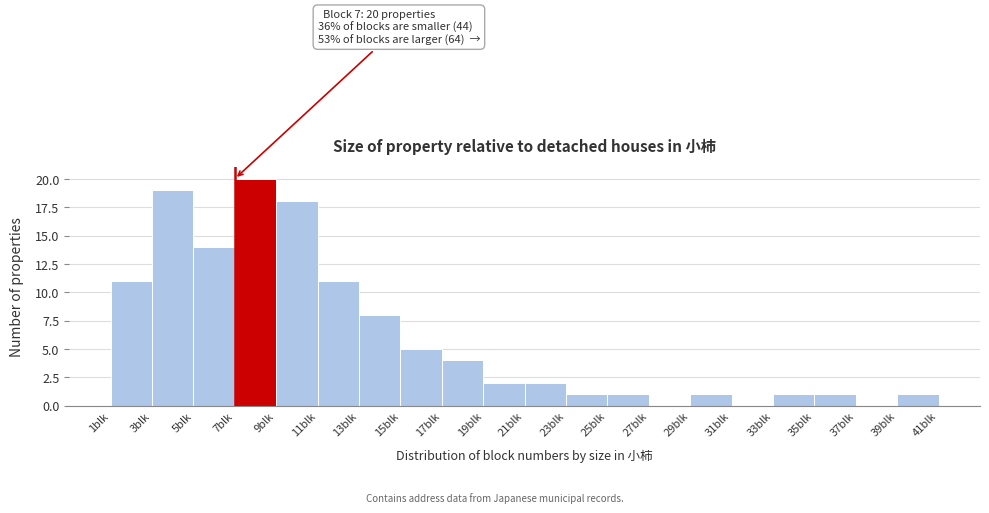

Over which range of the x-axis is the bar tallest?

7 to 9